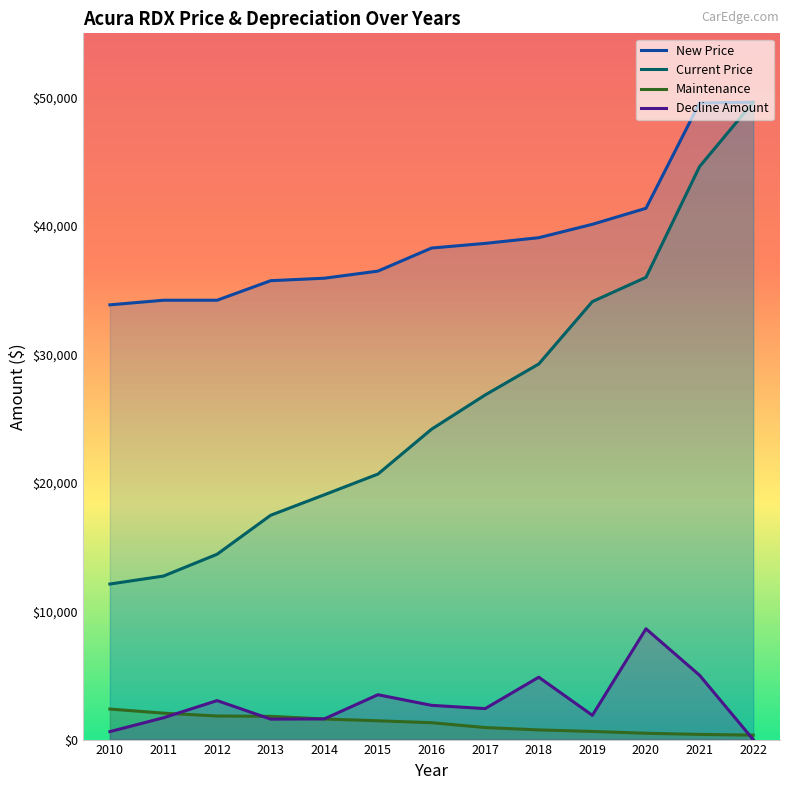

What is the lowest value of the New Price series?

33856